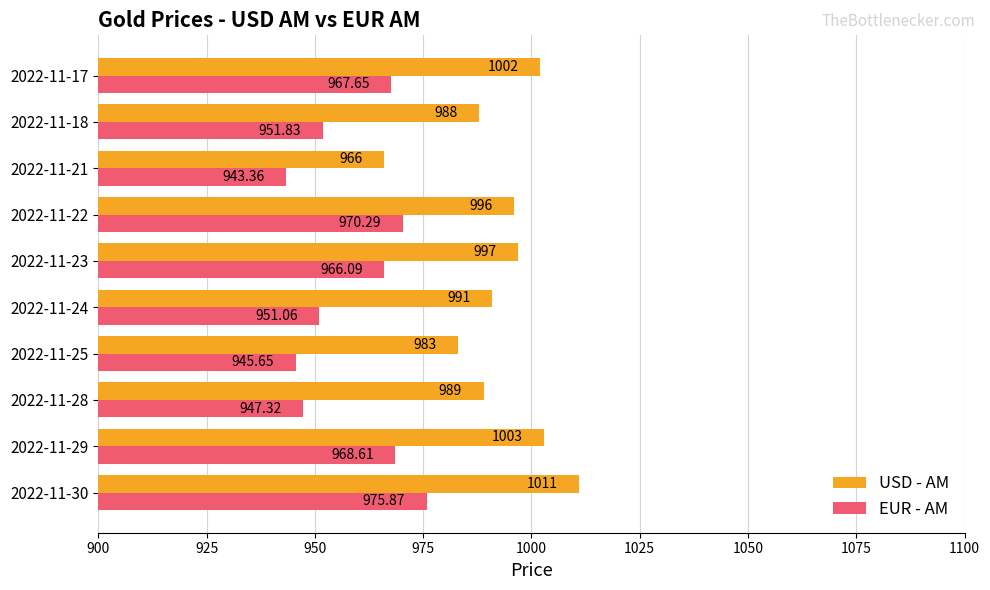

List the labels in order of USD - AM value, smallest first.

2022-11-21, 2022-11-25, 2022-11-18, 2022-11-28, 2022-11-24, 2022-11-22, 2022-11-23, 2022-11-17, 2022-11-29, 2022-11-30